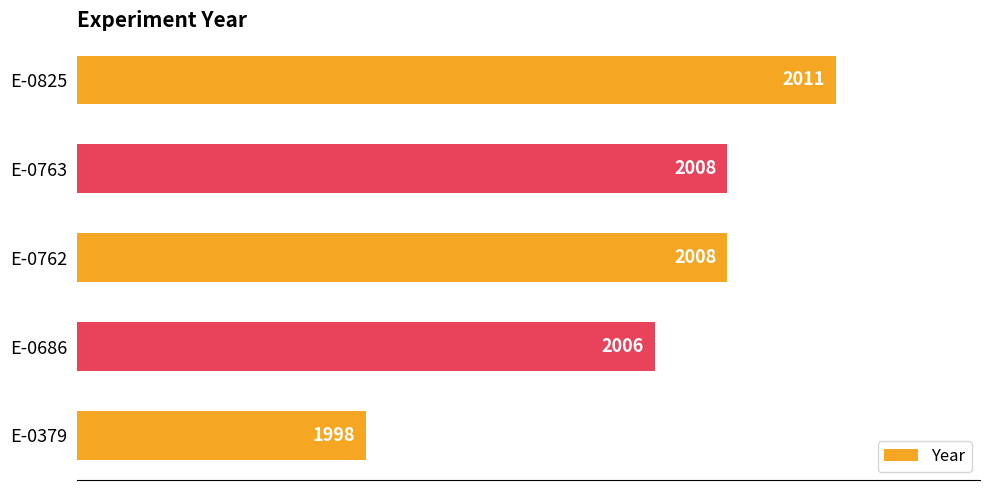

What is the change in value from E-0686 to E-0763?

+2